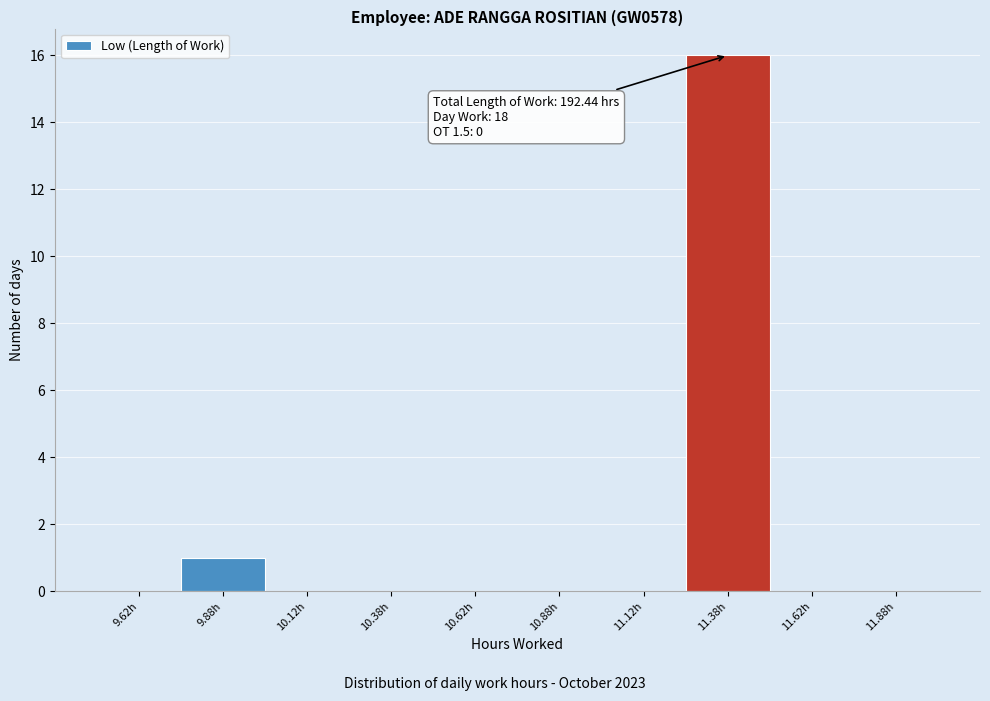

Over which range of the x-axis is the bar tallest?

11.25 to 11.50